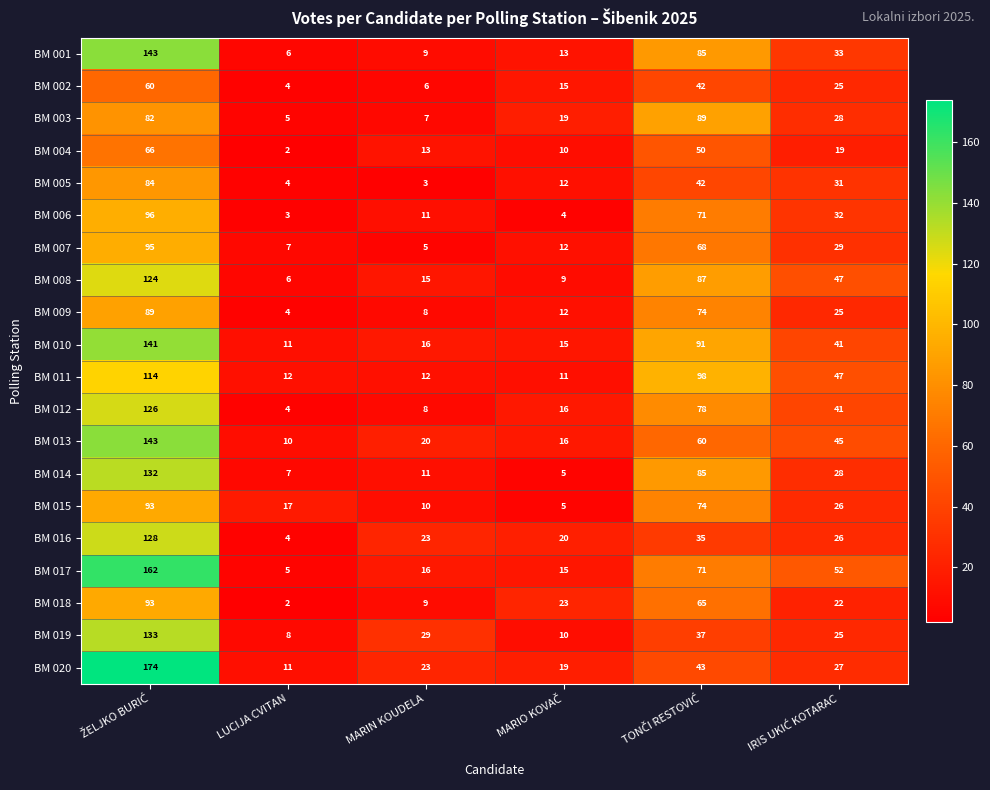

Which series has the largest range (max minus min)?

BM 020